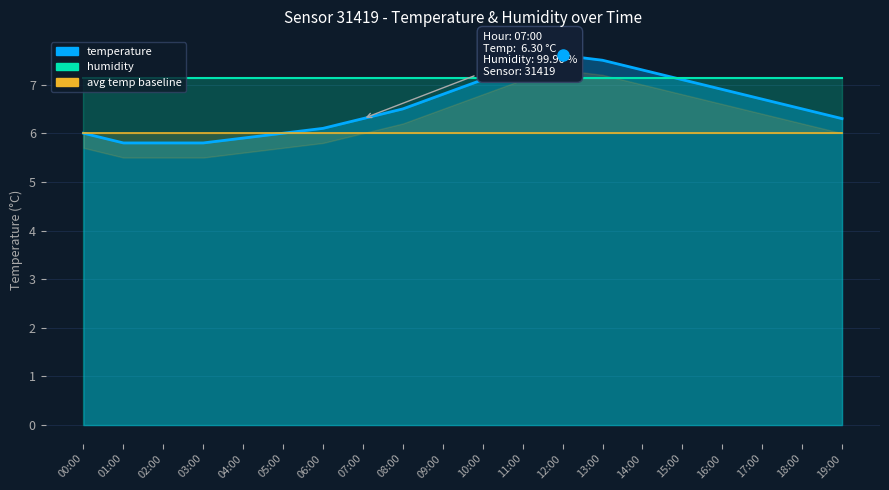

What is the difference between the maximum and second lowest values?

1.8